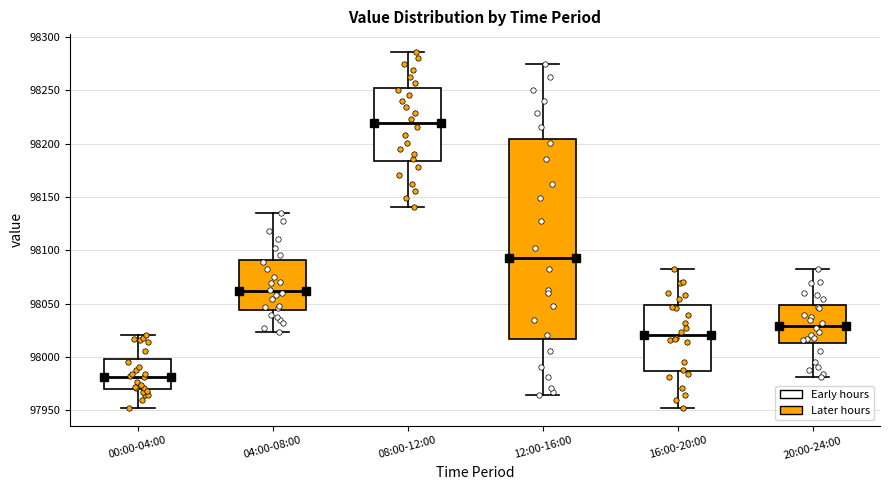

Where is the lower edge of the box for 00:00-04:00 on the y-axis? The values are not printed on the chart, so give them approximately, as read against the axis.

97970